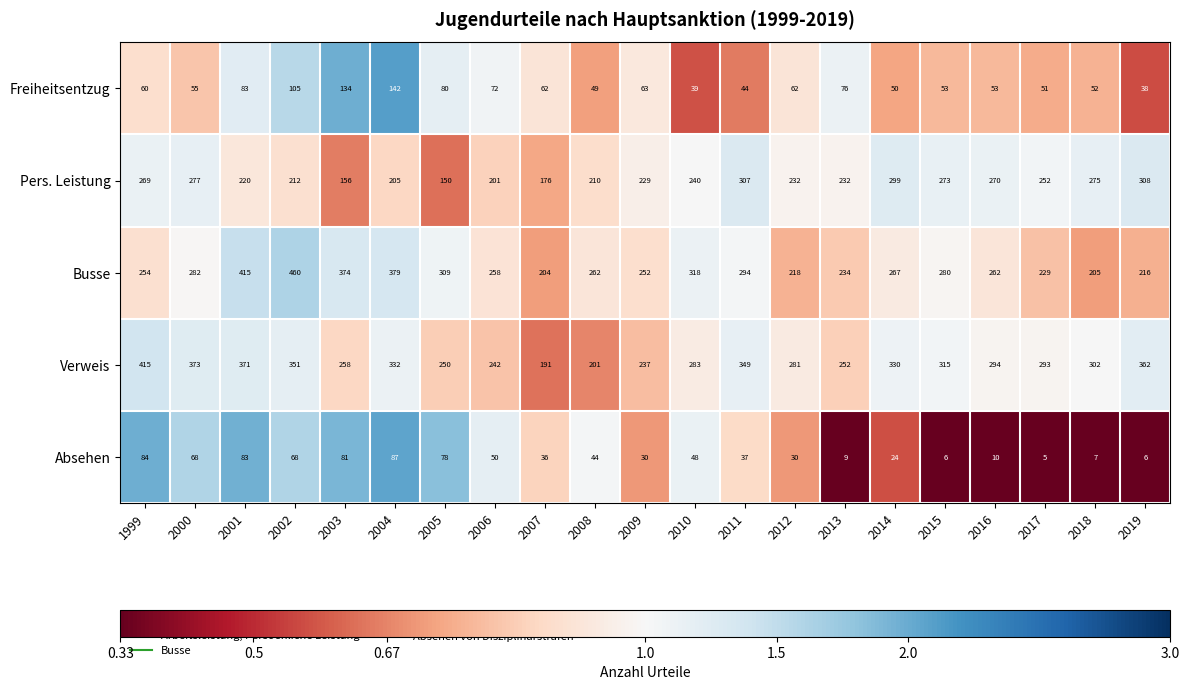

At which category is the sum across all series the highest?

2002